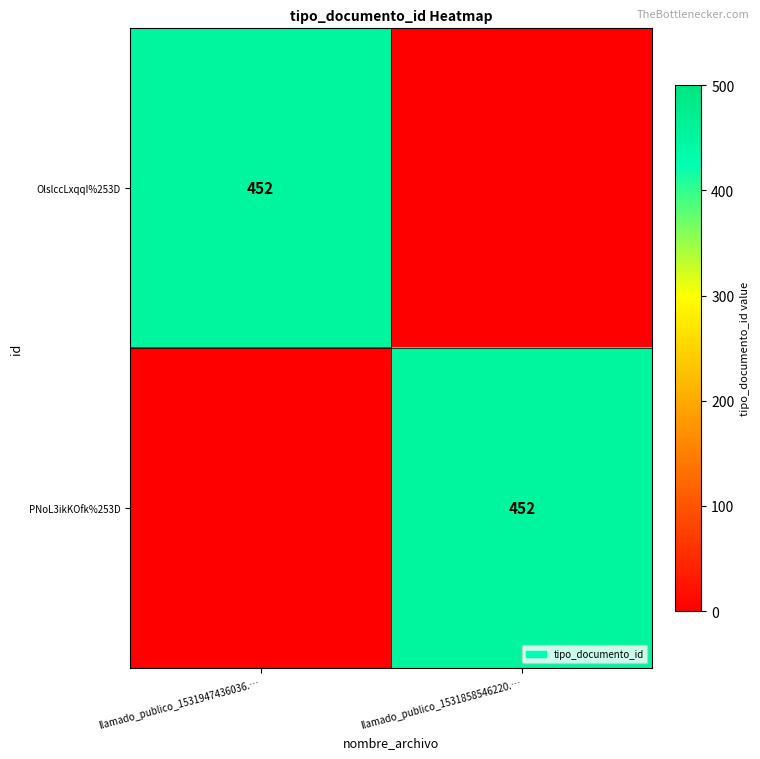

At which category is the sum across all series the highest?

llamado_publico_1531947436036.…